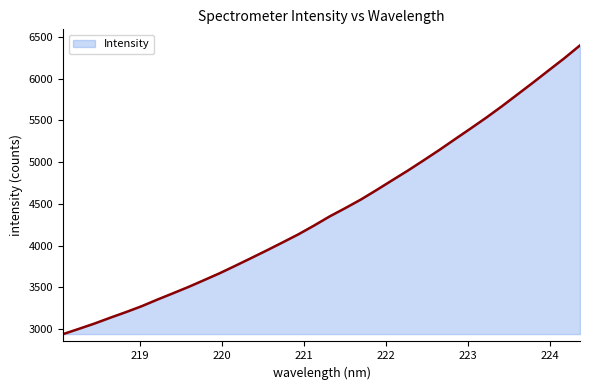

Reading left to right, what are all the values shown in this chart?

2941.6	3004.2	3068.0	3137.5	3204.6	3275.1	3354.2	3429.9	3507.0	3589.0	3671.9	3761.4	3852.7	3945.0	4039.7	4135.8	4240.7	4350.6	4450.3	4553.5	4667.1	4784.0	4900.1	5021.9	5145.7	5274.8	5402.9	5532.9	5669.3	5811.7	5954.4	6100.6	6245.8	6399.6